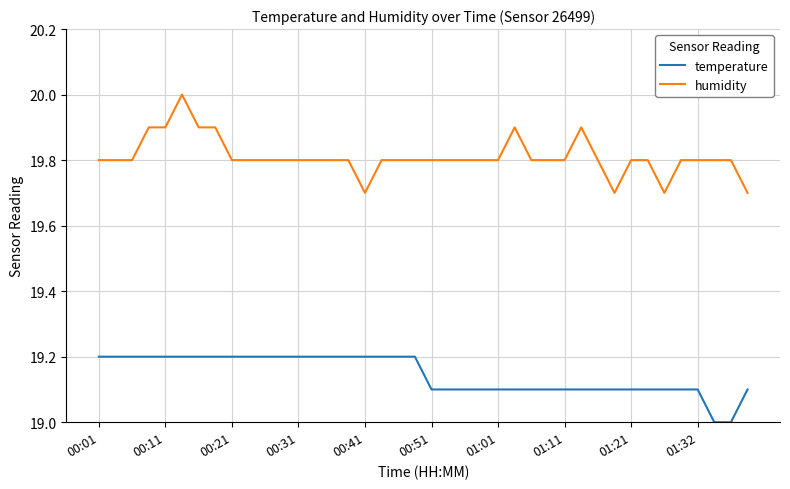

List the series in order of their peak value, highest first.

humidity, temperature